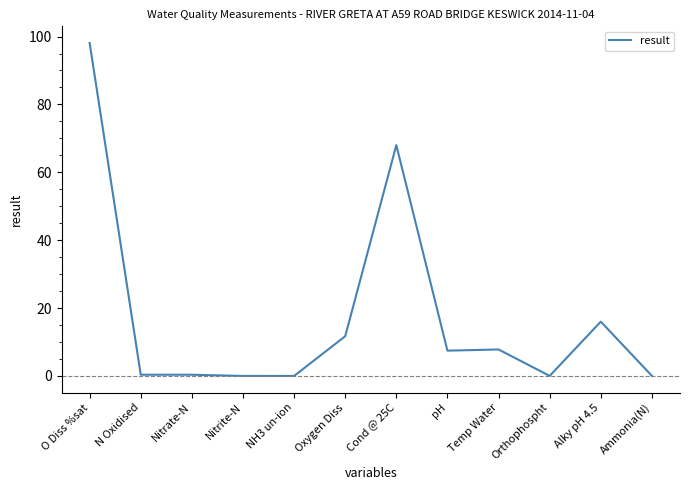

Between Oxygen Diss and NH3 un-ion, which is larger?

Oxygen Diss